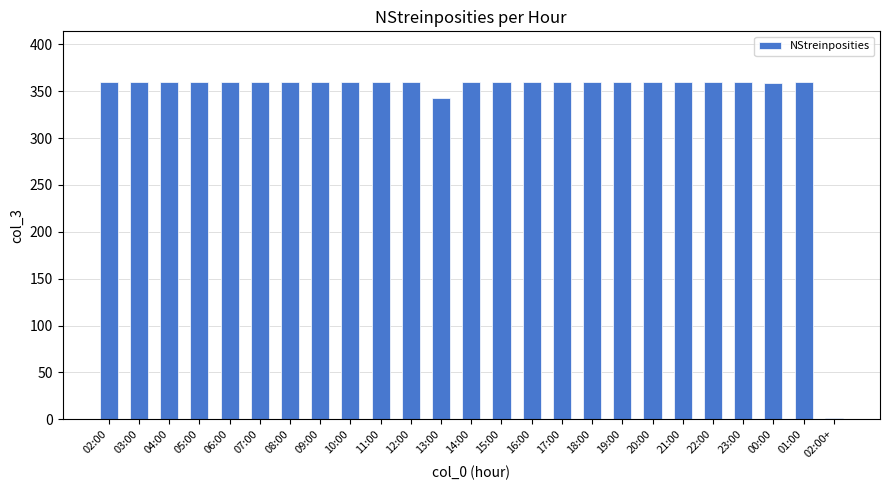

What is the ratio of the value at 05:00 to the value at 02:00?

1.0